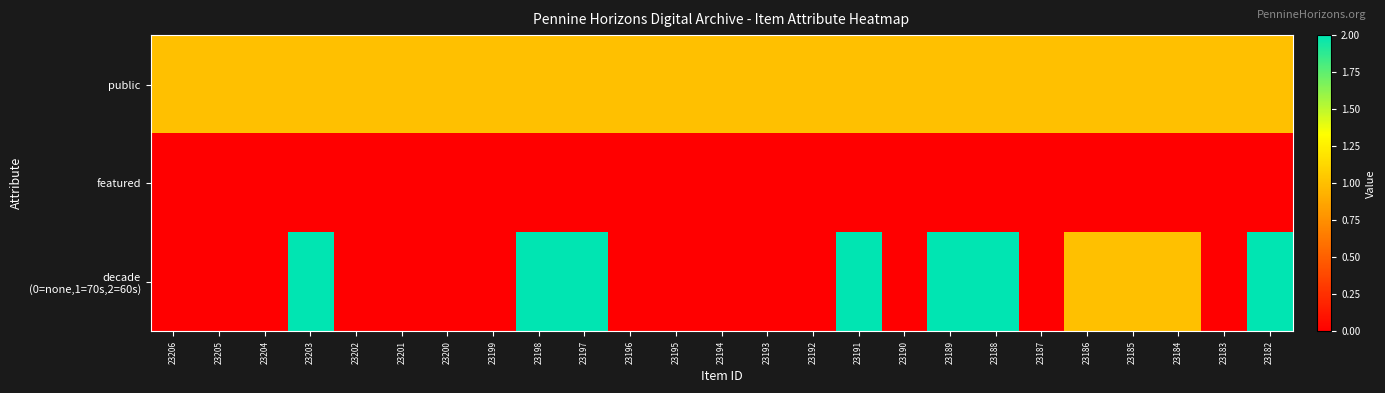

List the series in order of their overall mean, highest first.

public, decade (0=none,1=70s,2=60s), featured